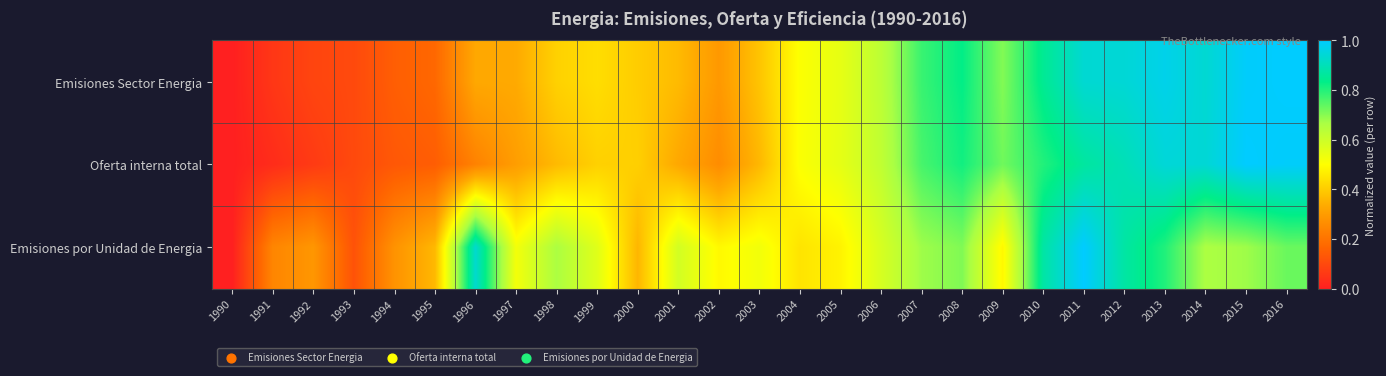

Reading left to right, what are all the values shown in this chart?

Emisiones Sector Energia: 1990=0.0	1991=0.1	1992=0.1	1993=0.1	1994=0.1	1995=0.2	1996=0.3	1997=0.3	1998=0.4	1999=0.4	2000=0.4	2001=0.4	2002=0.3	2003=0.4	2004=0.5	2005=0.5	2006=0.6	2007=0.8	2008=0.8	2009=0.7	2010=0.8	2011=0.9	2012=0.9	2013=1.0	2014=0.9	2015=1.0	2016=1.0
Oferta interna total: 1990=0.0	1991=0.0	1992=0.1	1993=0.1	1994=0.1	1995=0.1	1996=0.2	1997=0.3	1998=0.4	1999=0.4	2000=0.4	2001=0.3	2002=0.3	2003=0.4	2004=0.5	2005=0.5	2006=0.6	2007=0.8	2008=0.8	2009=0.7	2010=0.8	2011=0.9	2012=0.9	2013=0.9	2014=0.9	2015=1.0	2016=1.0
Emisiones por Unidad de Energia: 1990=0.0	1991=0.2	1992=0.3	1993=0.1	1994=0.3	1995=0.4	1996=0.9	1997=0.5	1998=0.7	1999=0.6	2000=0.4	2001=0.6	2002=0.5	2003=0.5	2004=0.4	2005=0.5	2006=0.6	2007=0.7	2008=0.7	2009=0.5	2010=0.9	2011=1.0	2012=0.9	2013=0.8	2014=0.7	2015=0.7	2016=0.7